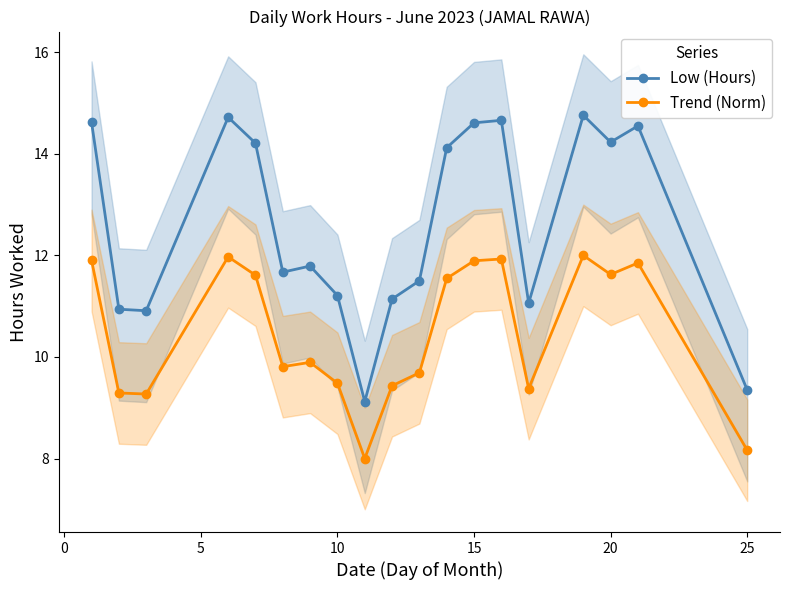

True or false: Low (Hours) and Trend (Norm) cross at least once.

False